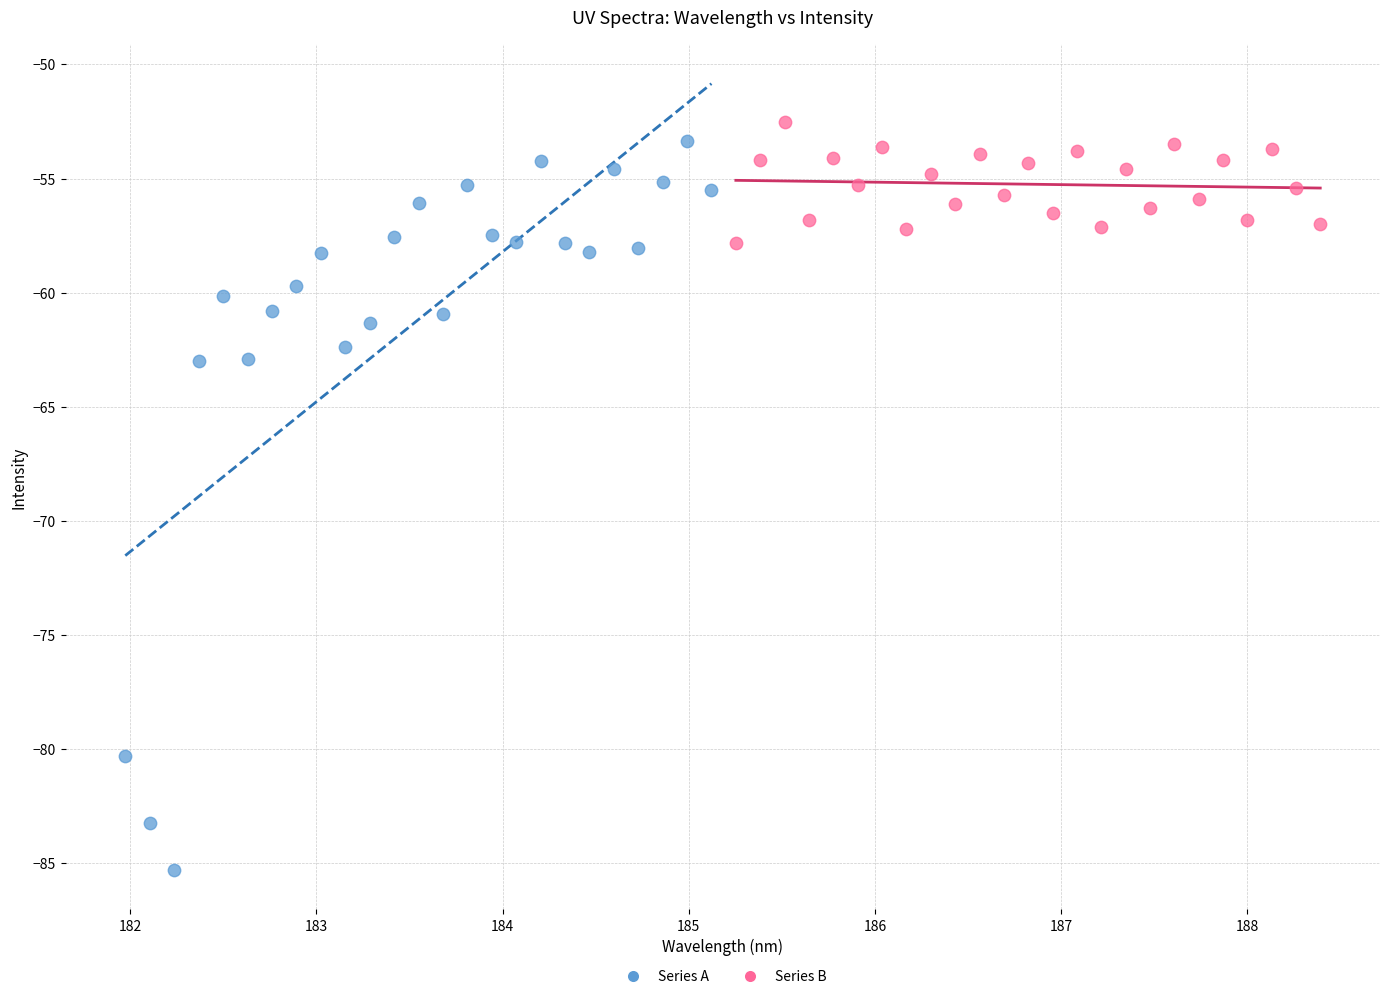

What are all the series names shown in the legend?

Series A, Series B